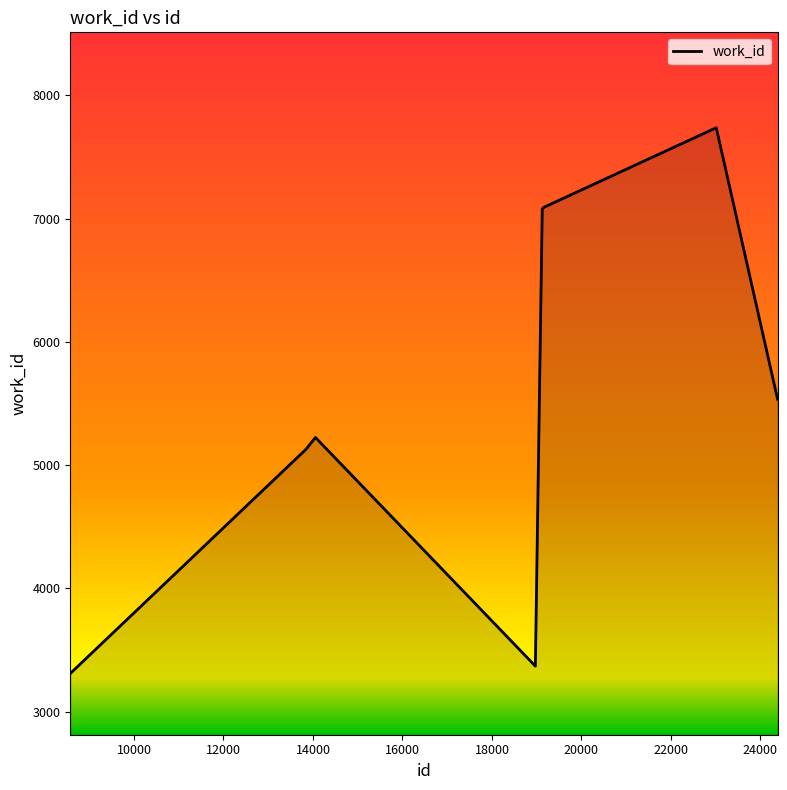

What is the minimum value shown in the chart?

3310